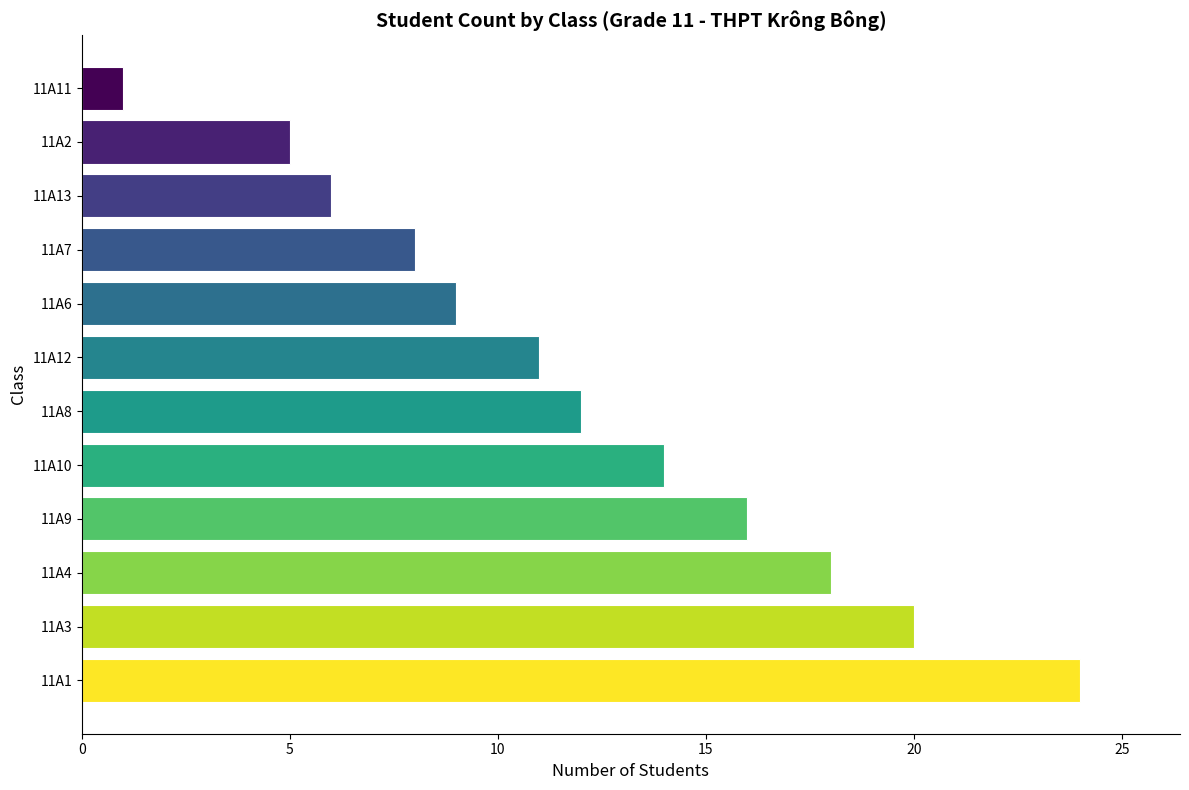

How many bars are there in total?

12